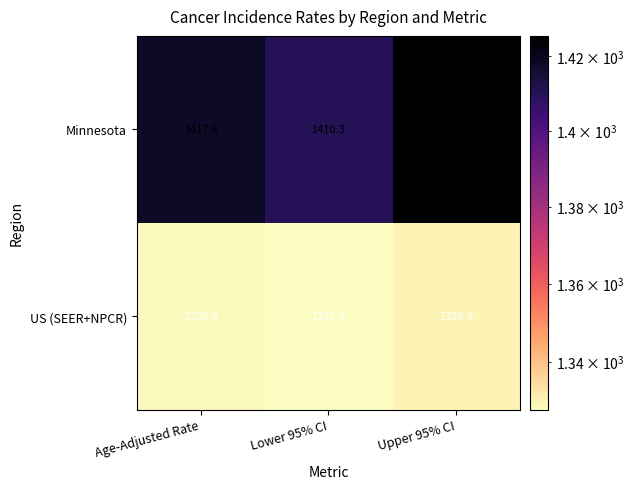

What is the sum of all Minnesota values?

4253.5